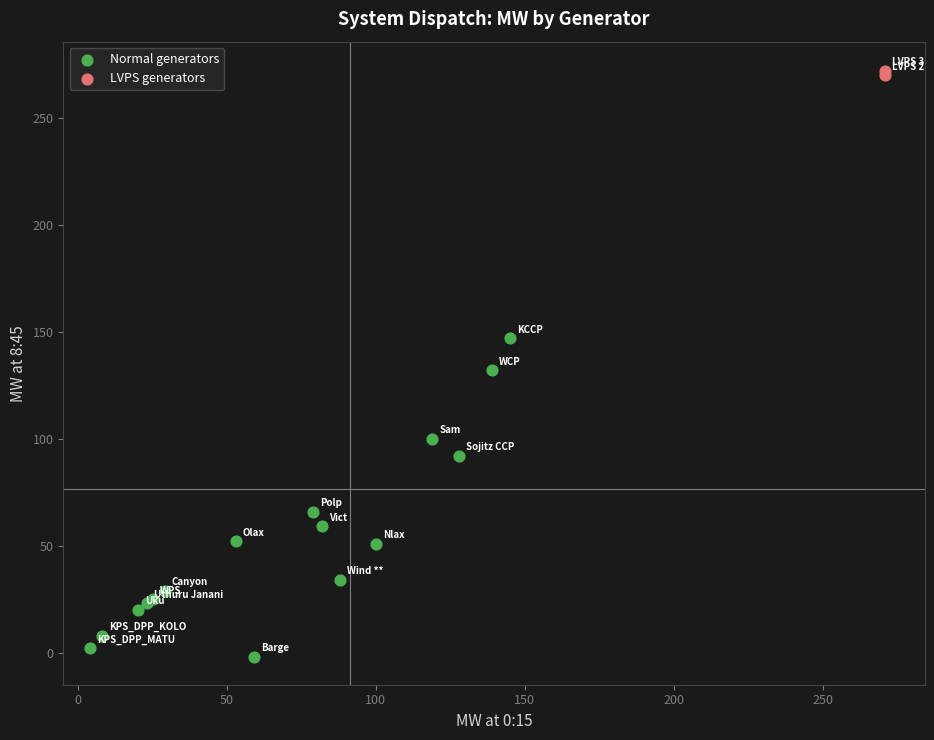

Which series contains the highest Y value?

LVPS generators